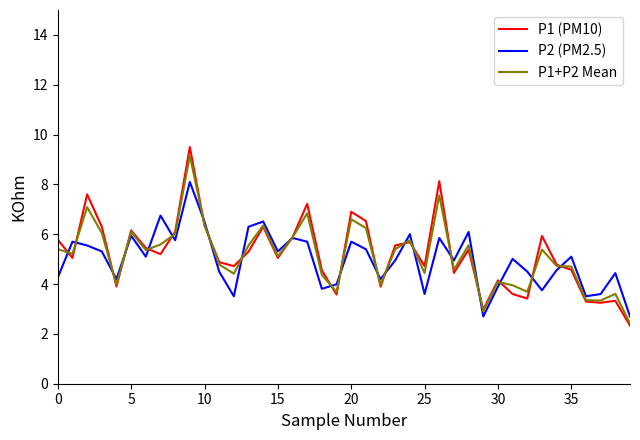

What is the smallest value displayed?

2.3